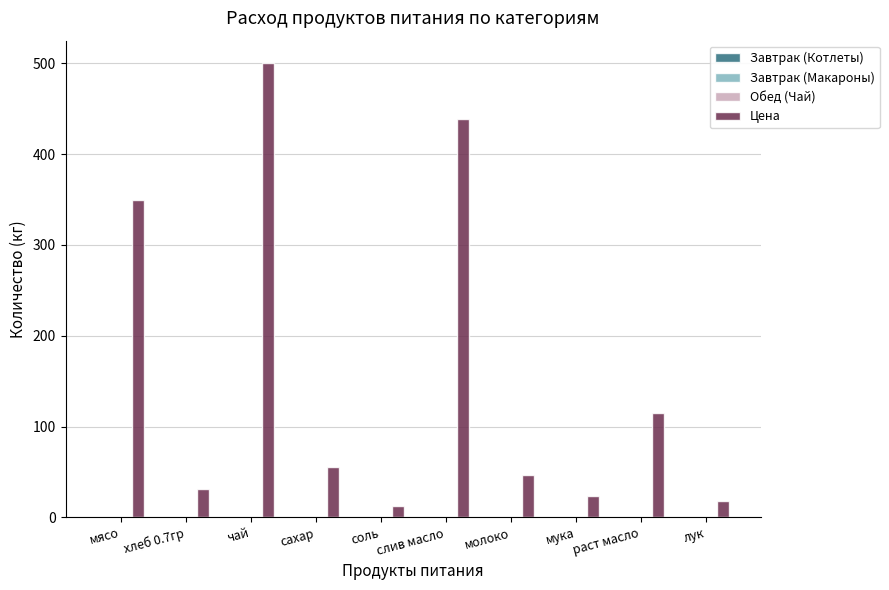

Is it true that Цена equals 589.1 at слив масло?

False